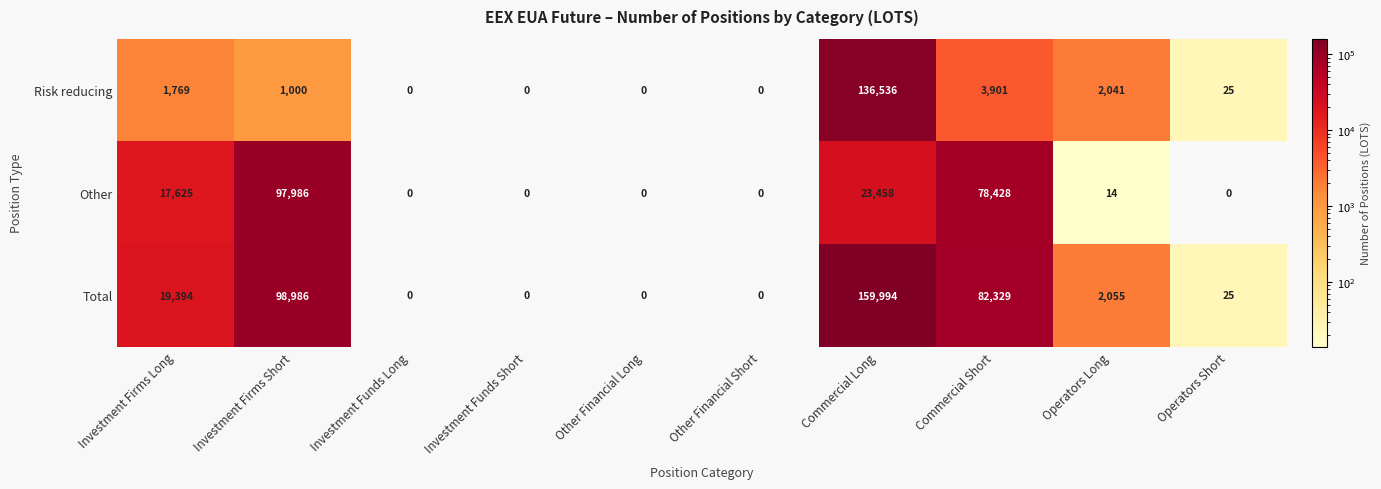

Reading left to right, extract all data points from this chart.

Risk reducing: 1769	1000	0	0	0	0	136536	3901	2041	25
Other: 17625	97986	0	0	0	0	23458	78428	14	0
Total: 19394	98986	0	0	0	0	159994	82329	2055	25